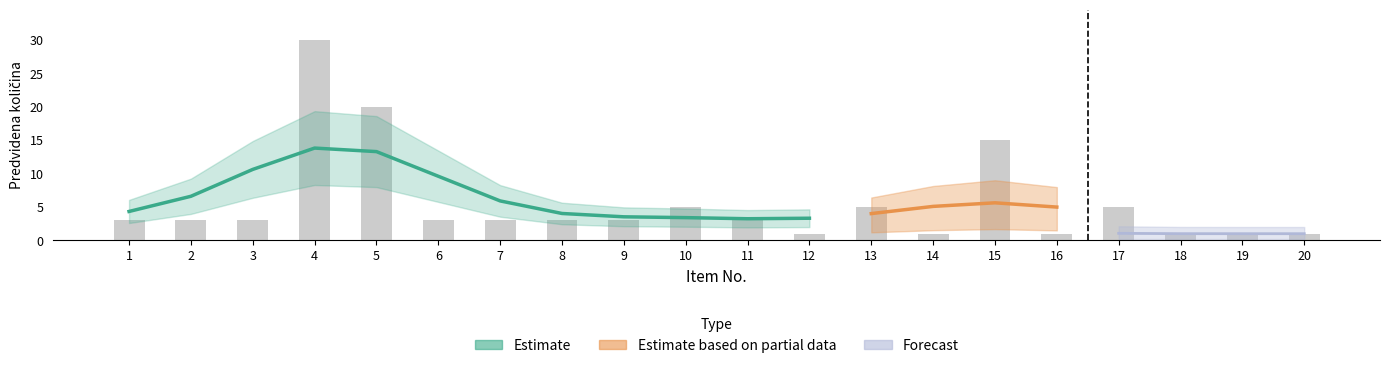

The value of Estimate at 19 is 1. True or false?

True